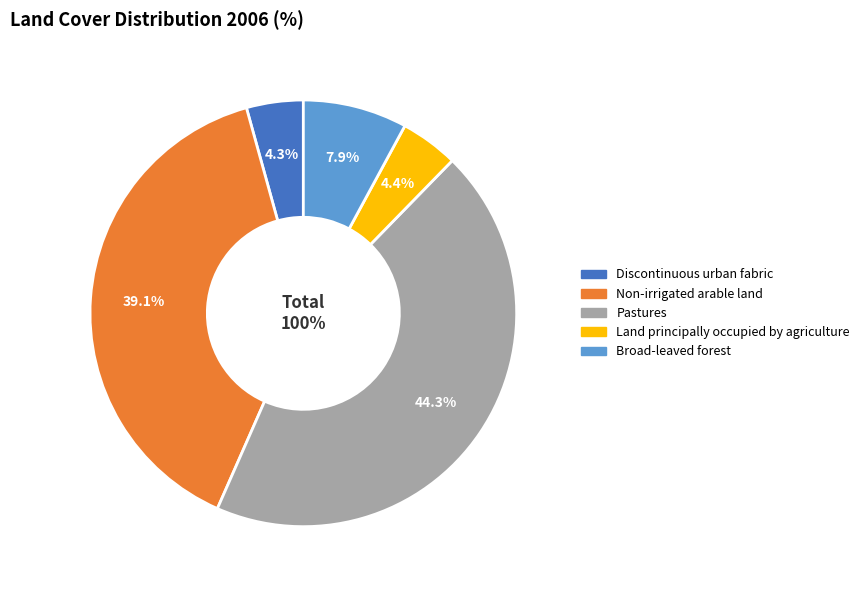

What is the largest slice in the pie chart?

Pastures